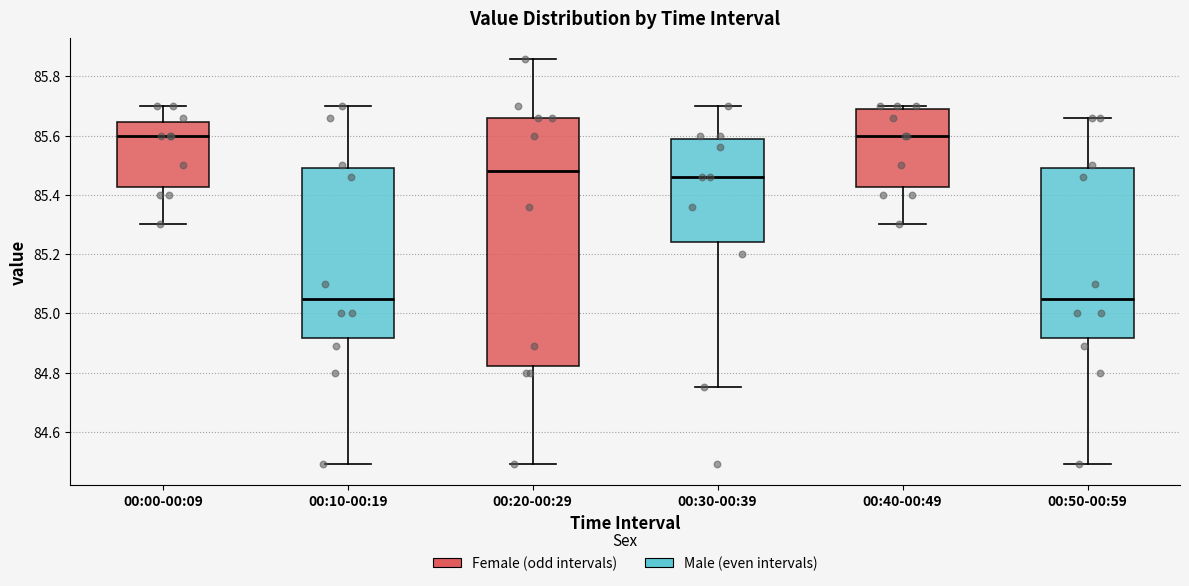

Where is the upper edge of the box for 00:40-00:49 on the y-axis? The values are not printed on the chart, so give them approximately, as read against the axis.

85.70